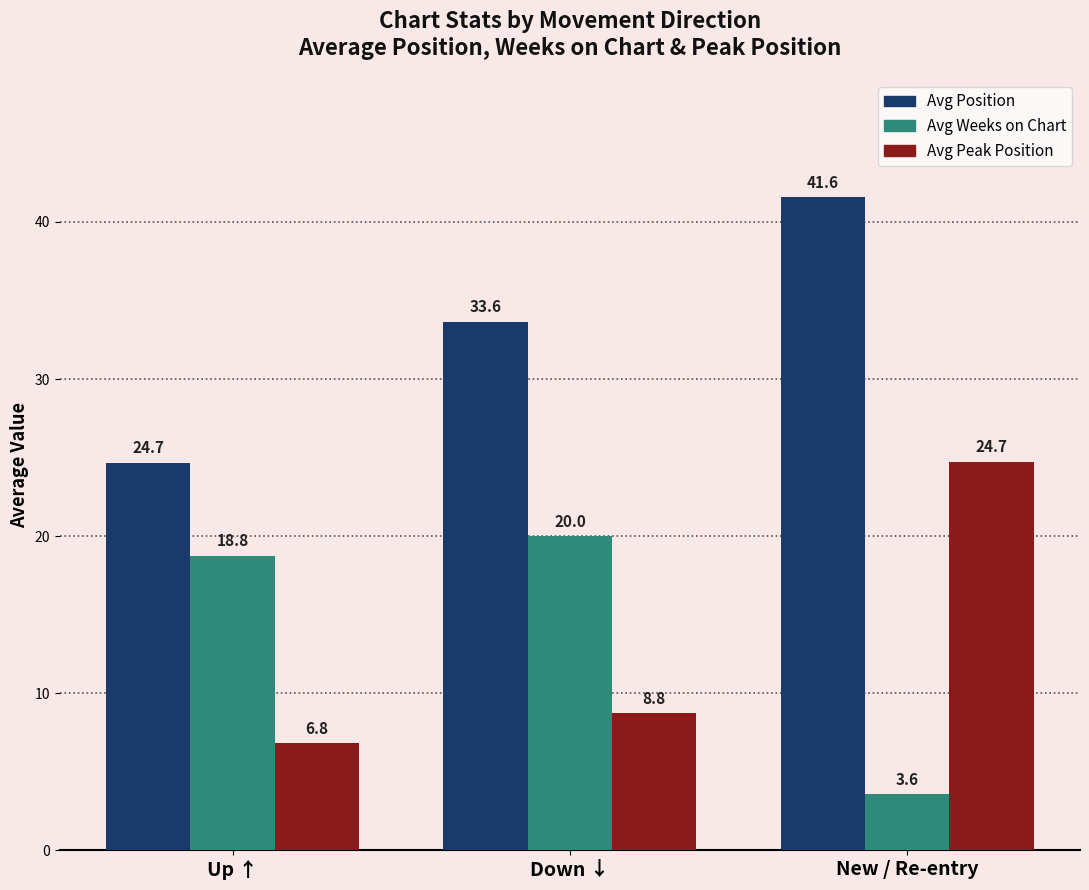

How many values in the Avg Peak Position series are below 8?

1